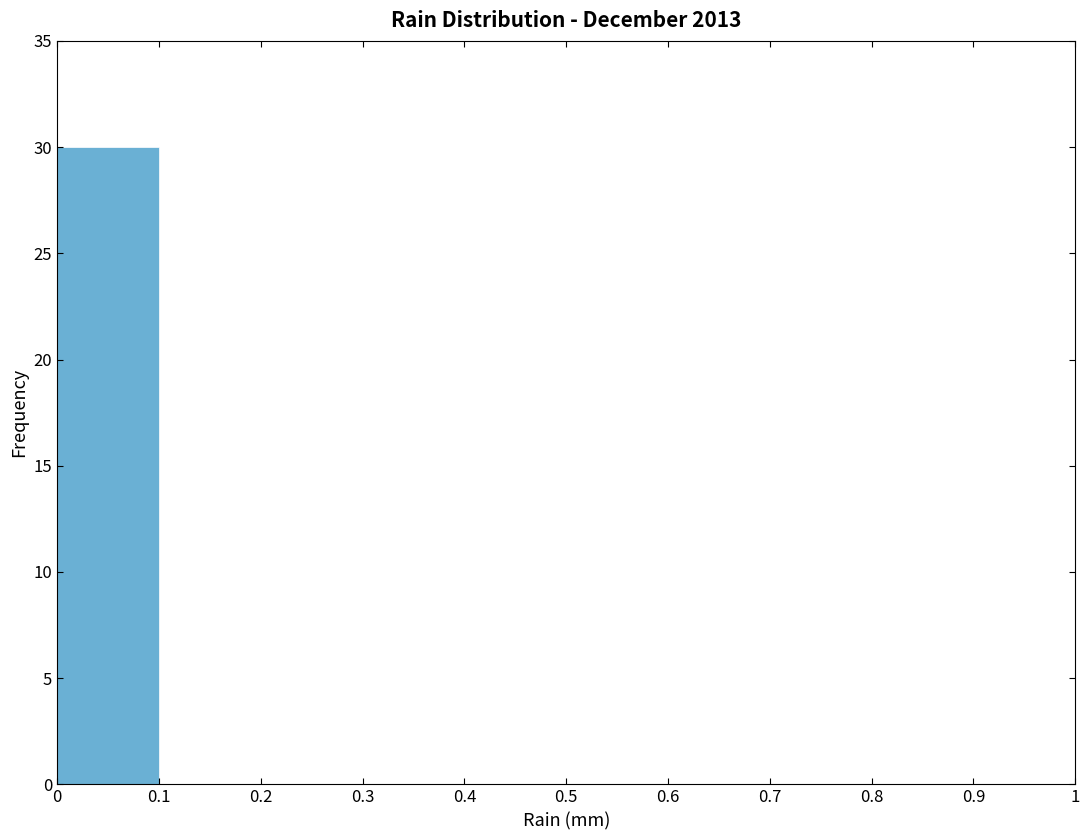

Over which range of the x-axis is the bar tallest?

0 to 0.1